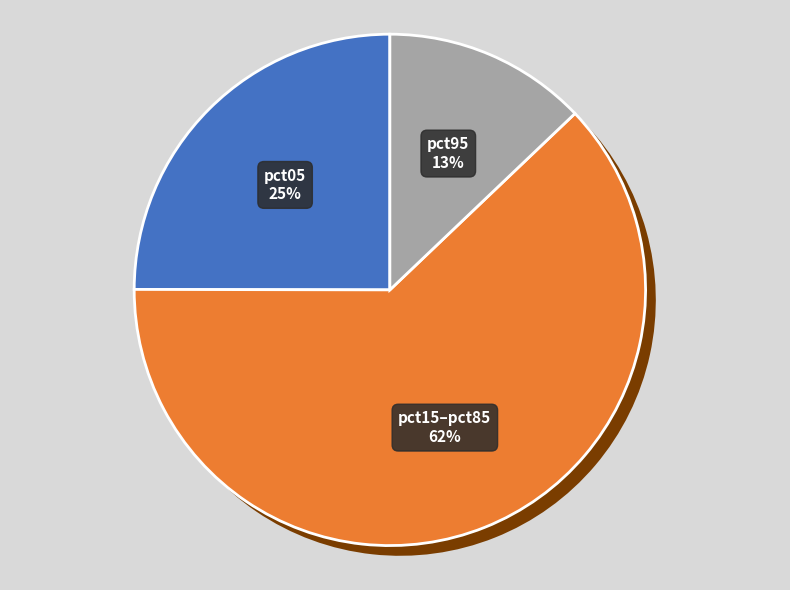

Is there a majority slice in this chart?

No